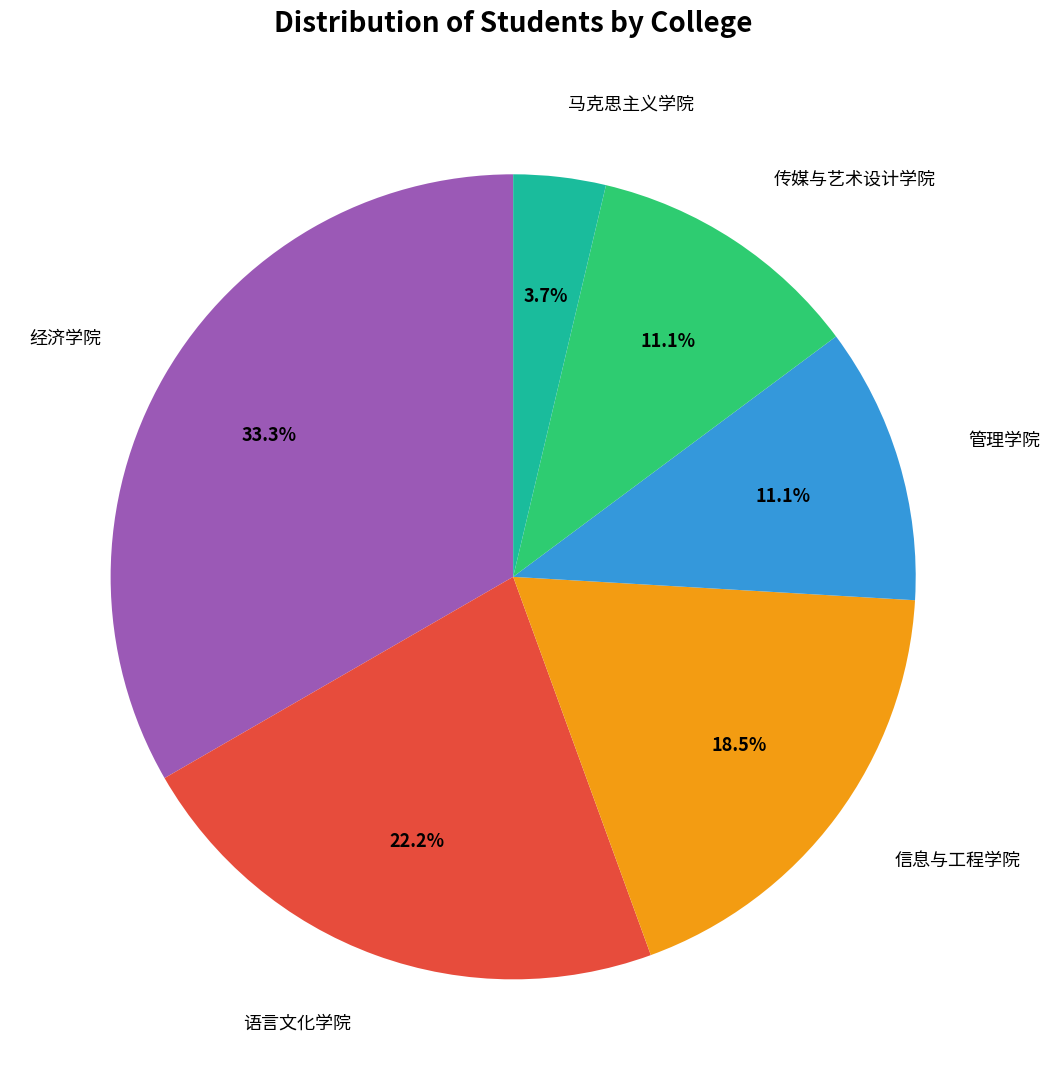

Is there any slice that represents more than half of the pie?

No